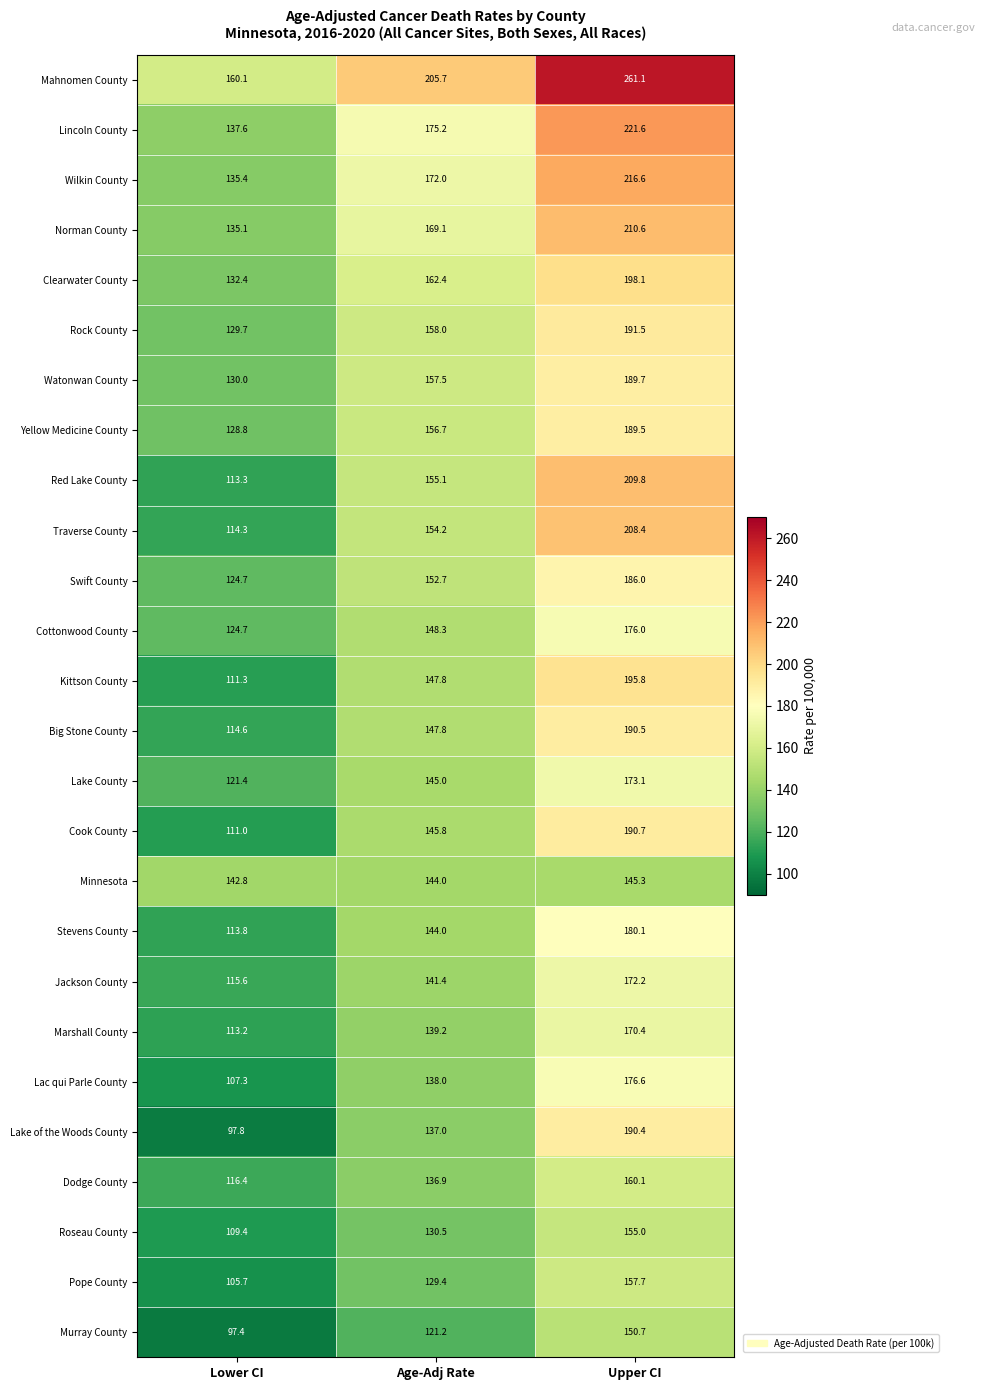

What is the approximate value of Cook County at Upper CI?

190.7